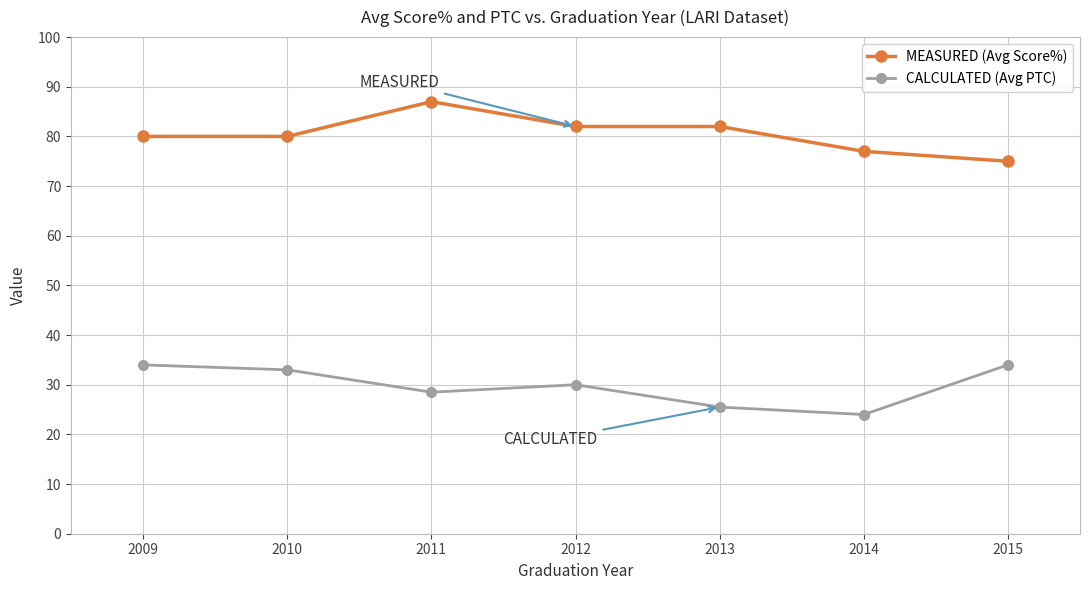

What is the value of the CALCULATED (Avg PTC) point at the 4th from the left?

30.0